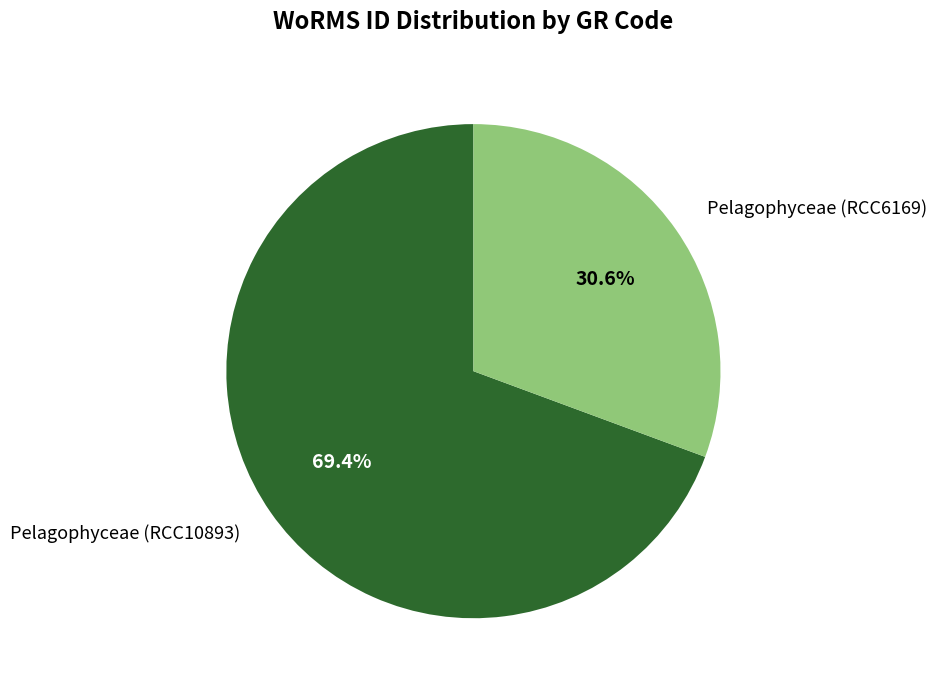

Do Pelagophyceae (RCC6169) and Pelagophyceae (RCC10893) together represent more than half of the pie?

Yes